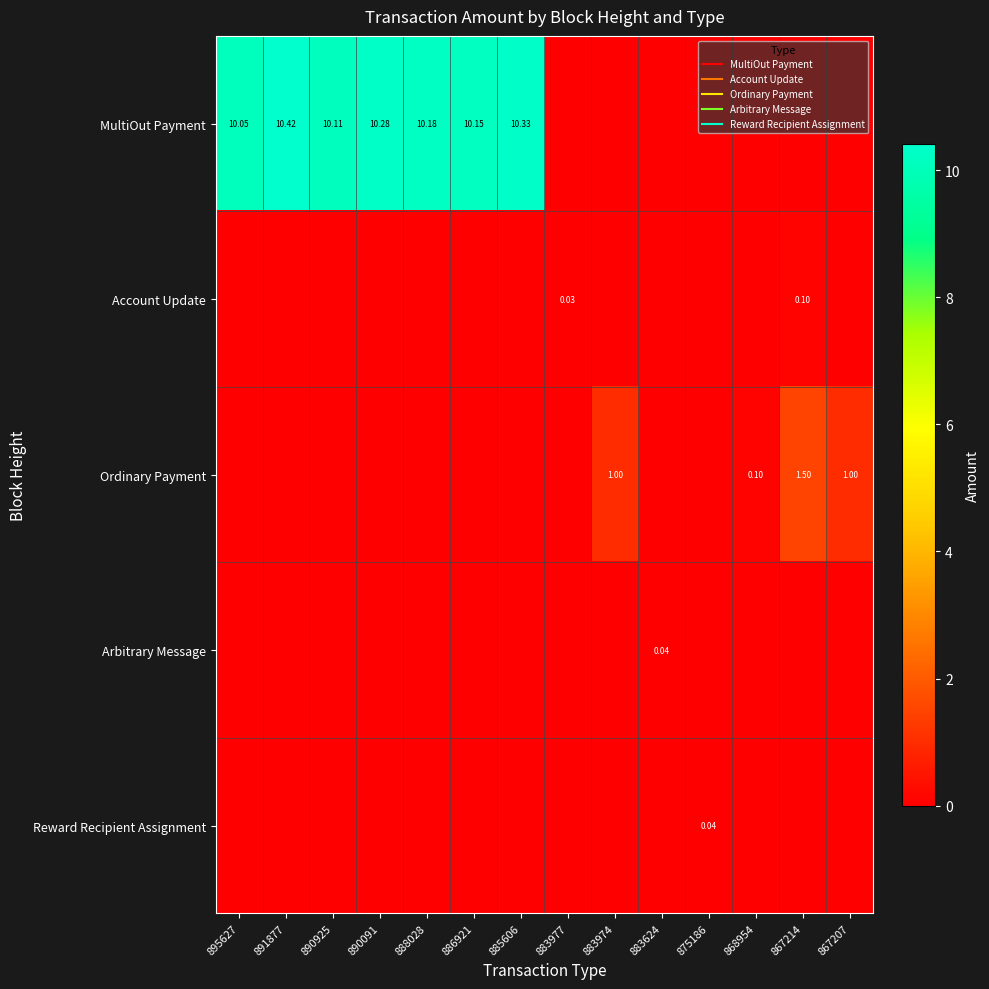

Rank the series at 895627 from highest to lowest value.

MultiOut Payment, Account Update, Ordinary Payment, Arbitrary Message, Reward Recipient Assignment